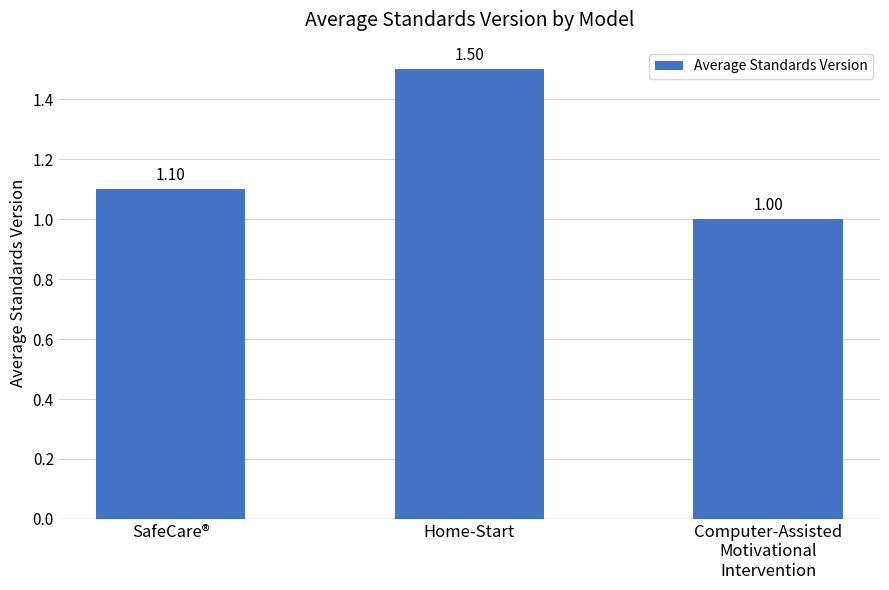

What is the sum of the values at SafeCare® and Home-Start?

2.6